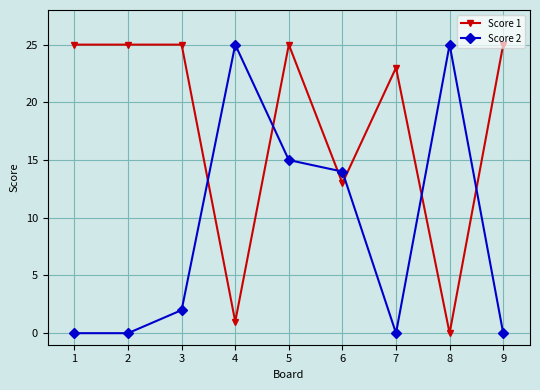

The Score 2 series shows -9 at 7. True or false?

False